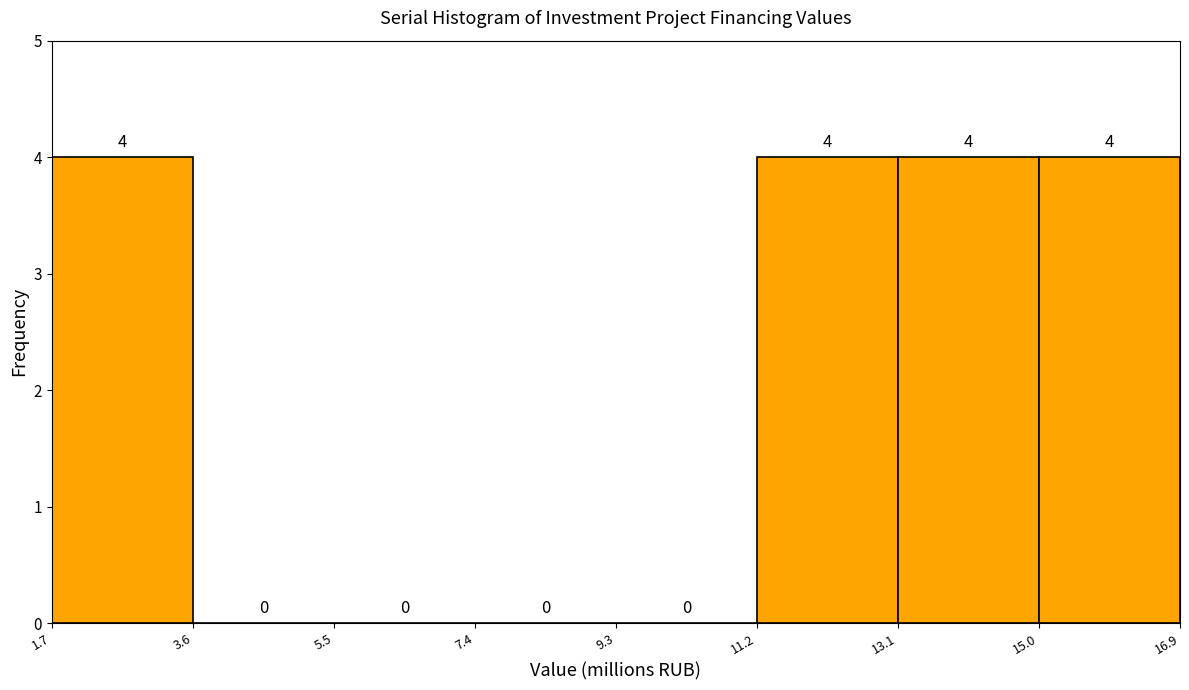

Reading left to right, list every bar in this chart as the range it spans on the x-axis followed by its height.

1.7 to 3.6: 4
3.6 to 5.5: 0
5.5 to 7.4: 0
7.4 to 9.3: 0
9.3 to 11.2: 0
11.2 to 13.1: 4
13.1 to 15.0: 4
15.0 to 16.9: 4